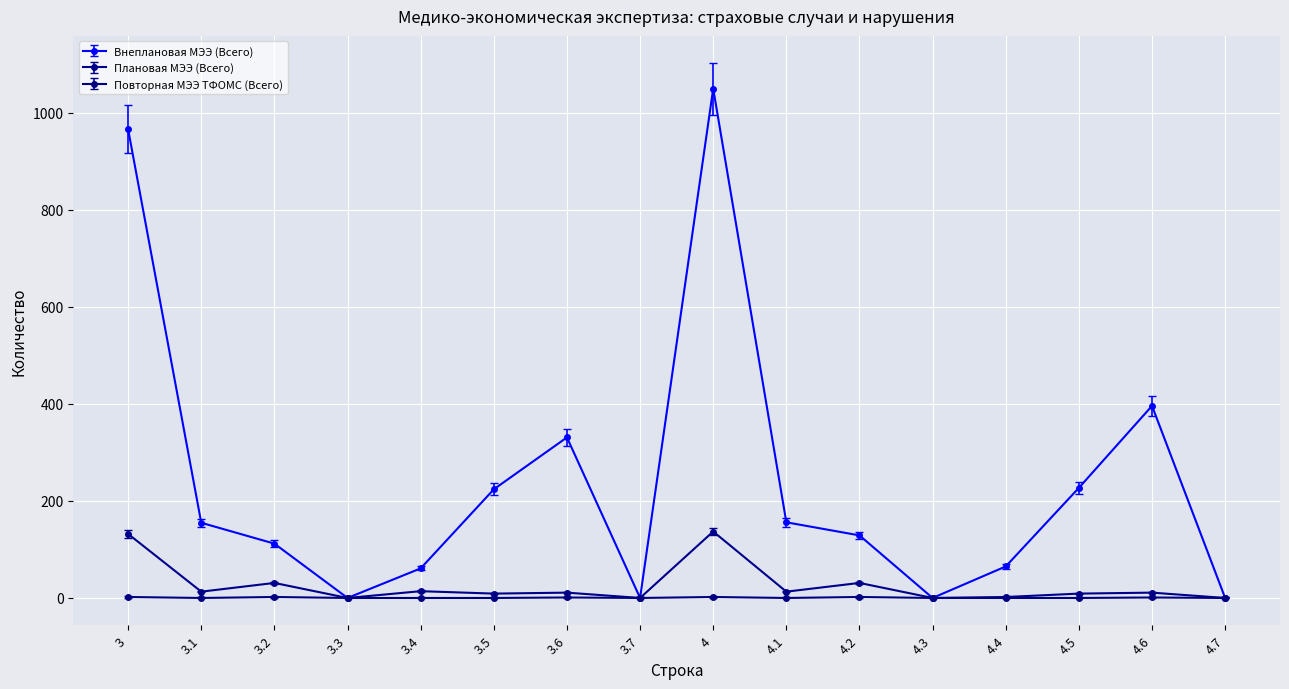

Between 3.5 and 4.6, which series saw the biggest shift?

Внеплановая МЭЭ (Всего)